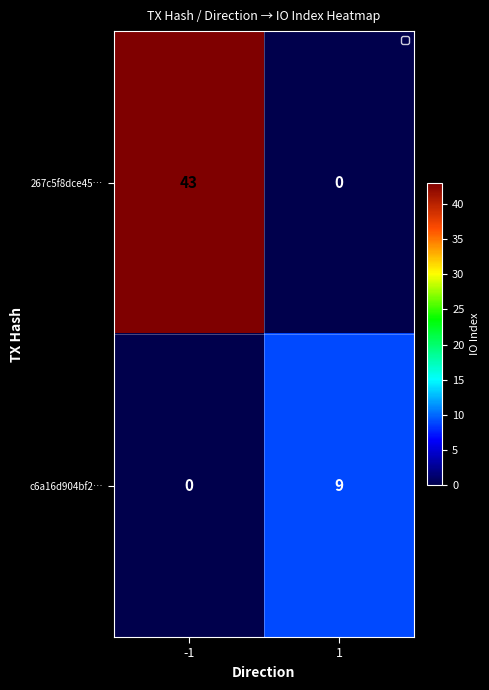

What is the approximate value of 267c5f8dce45… at -1, to the nearest 5?

45